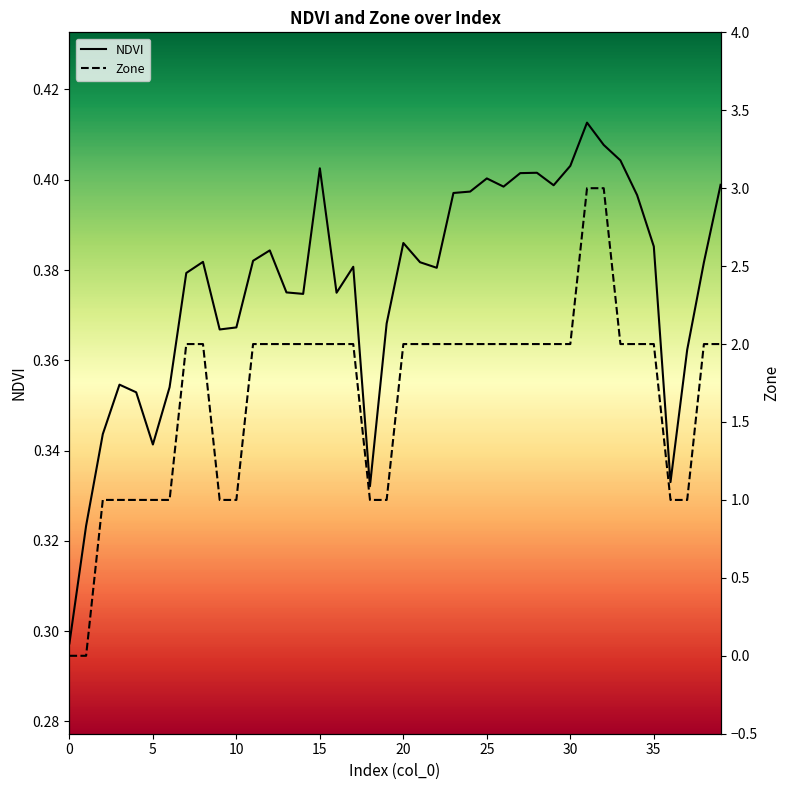

In NDVI, how many points are lower than both neighbors (excluding endpoints)?

9